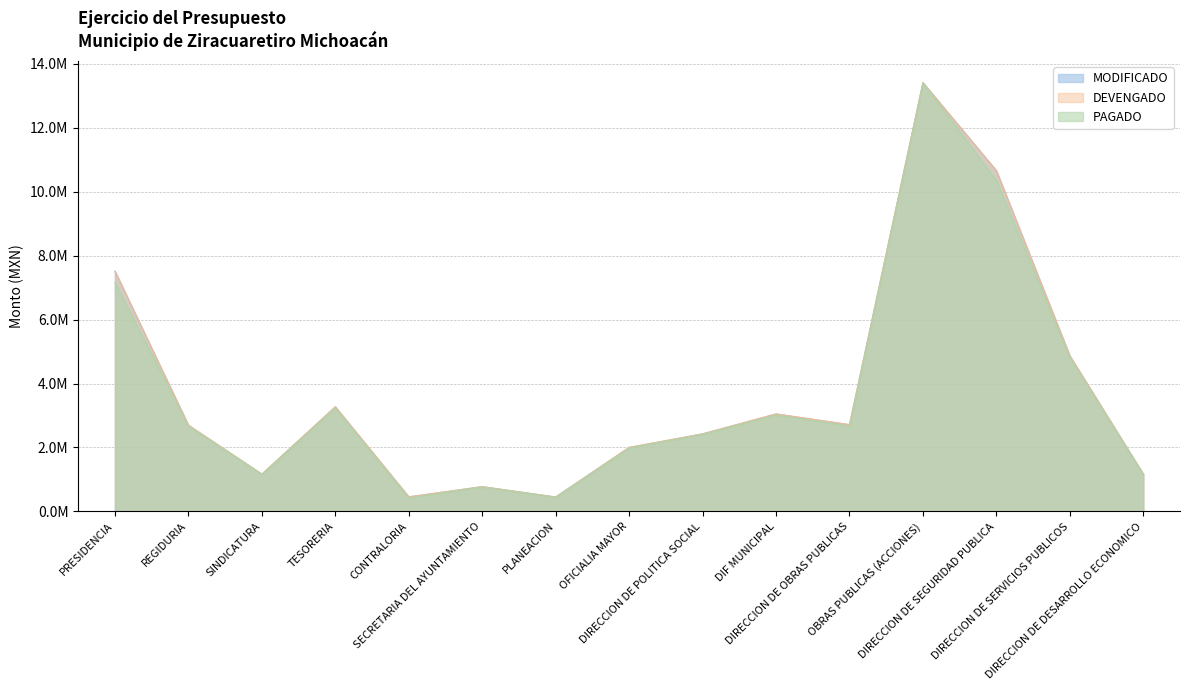

True or false: MODIFICADO and PAGADO intersect in this chart.

False